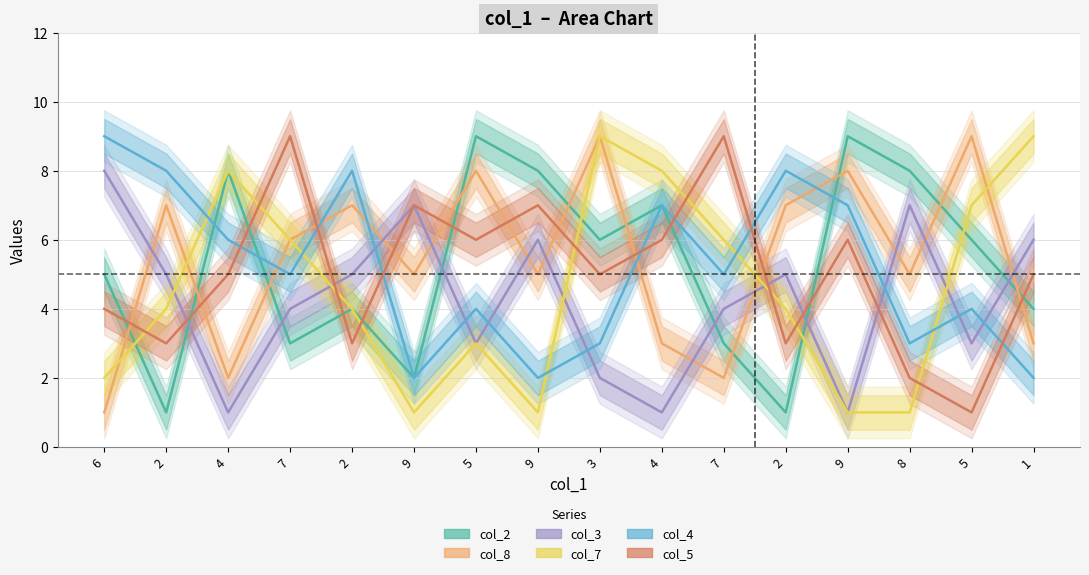

Reading left to right, list all the values displayed in this chart.

col_2: 6=5	2=1	4=8	7=3	2=4	9=2	5=9	9=8	3=6	4=7	7=3	2=1	9=9	8=8	5=6	1=4
col_8: 6=1	2=7	4=2	7=6	2=7	9=5	5=8	9=5	3=9	4=3	7=2	2=7	9=8	8=5	5=9	1=3
col_3: 6=8	2=5	4=1	7=4	2=5	9=7	5=3	9=6	3=2	4=1	7=4	2=5	9=1	8=7	5=3	1=6
col_7: 6=2	2=4	4=8	7=6	2=4	9=1	5=3	9=1	3=9	4=8	7=6	2=4	9=1	8=1	5=7	1=9
col_4: 6=9	2=8	4=6	7=5	2=8	9=2	5=4	9=2	3=3	4=7	7=5	2=8	9=7	8=3	5=4	1=2
col_5: 6=4	2=3	4=5	7=9	2=3	9=7	5=6	9=7	3=5	4=6	7=9	2=3	9=6	8=2	5=1	1=5